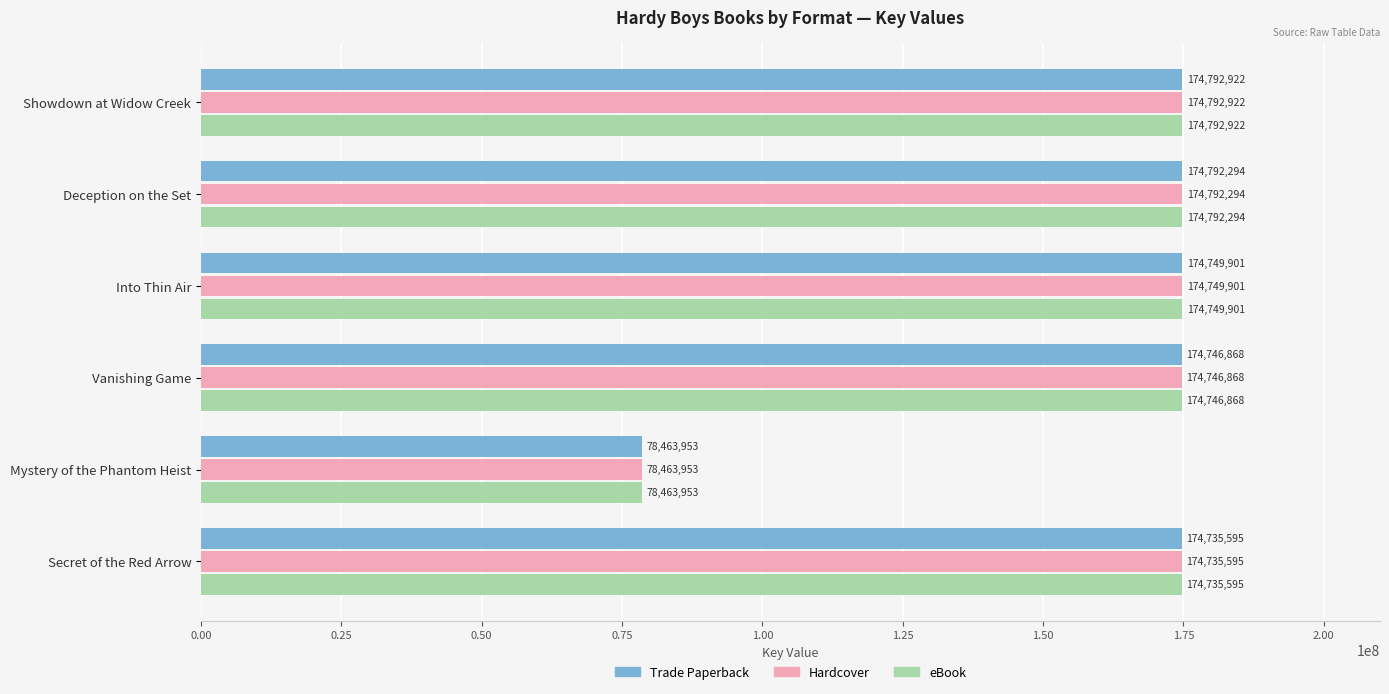

At how many categories does at least one series exceed 100686596?

5